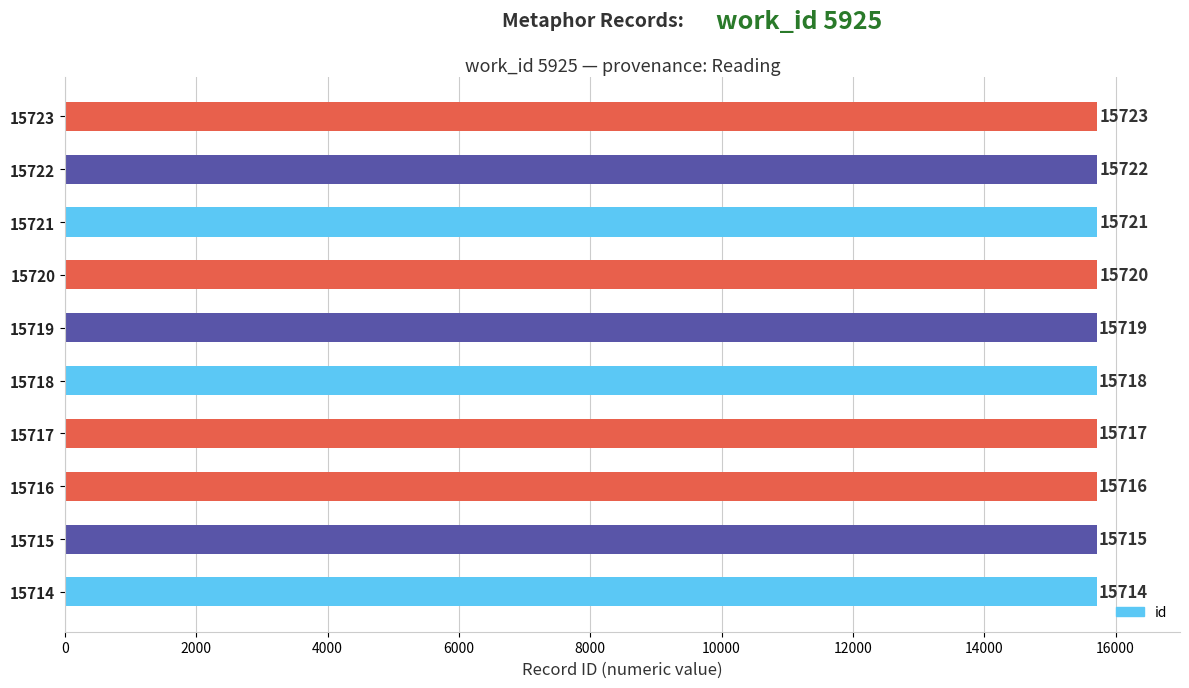

The chart shows a value of 15718 at 15718. True or false?

True